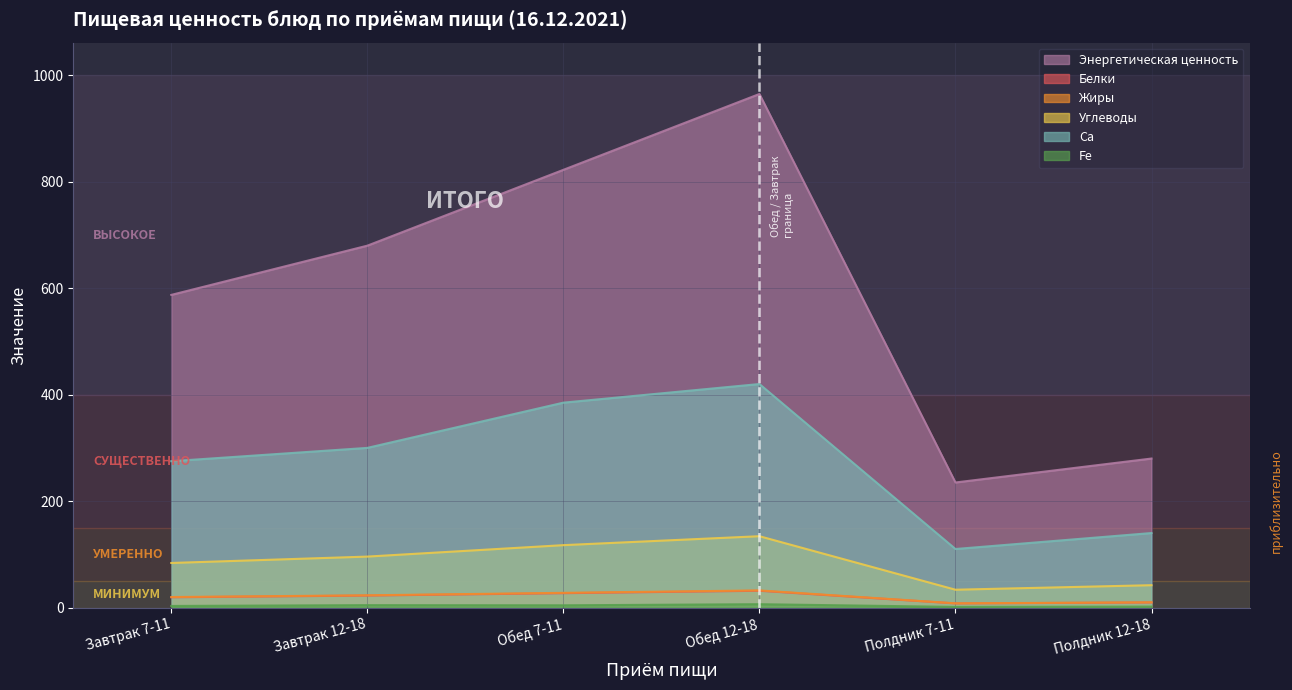

What is the smallest value displayed?

1.2